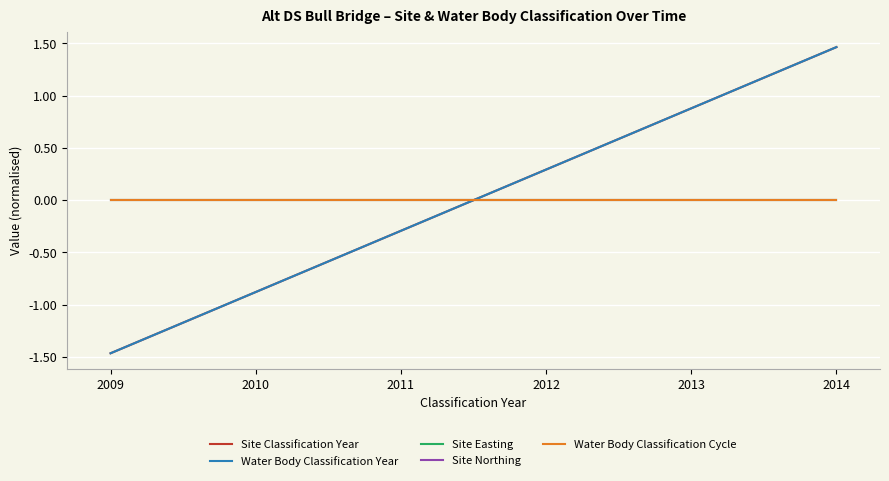

How many lines are shown in the chart?

5